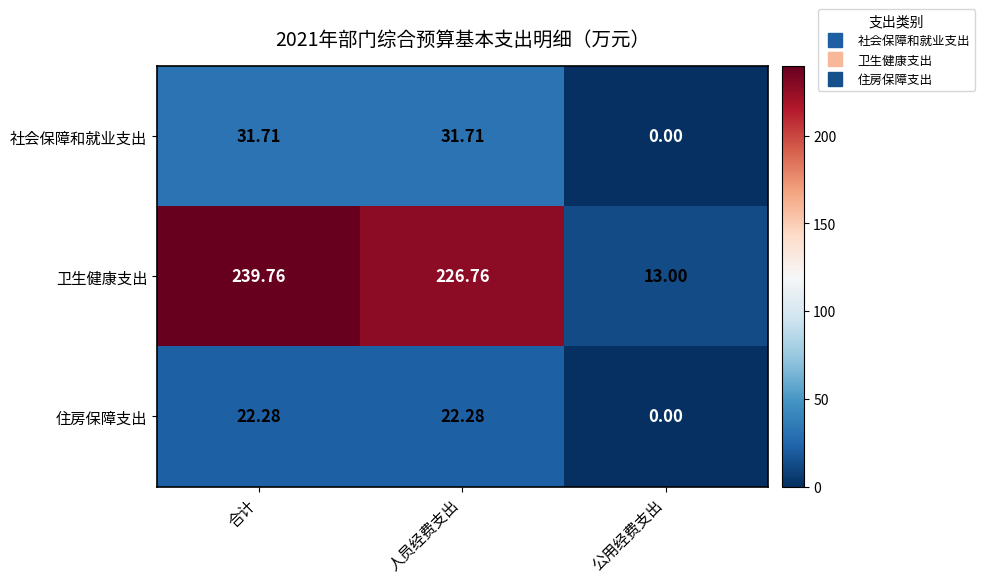

Which series changed the most between 合计 and 公用经费支出?

卫生健康支出